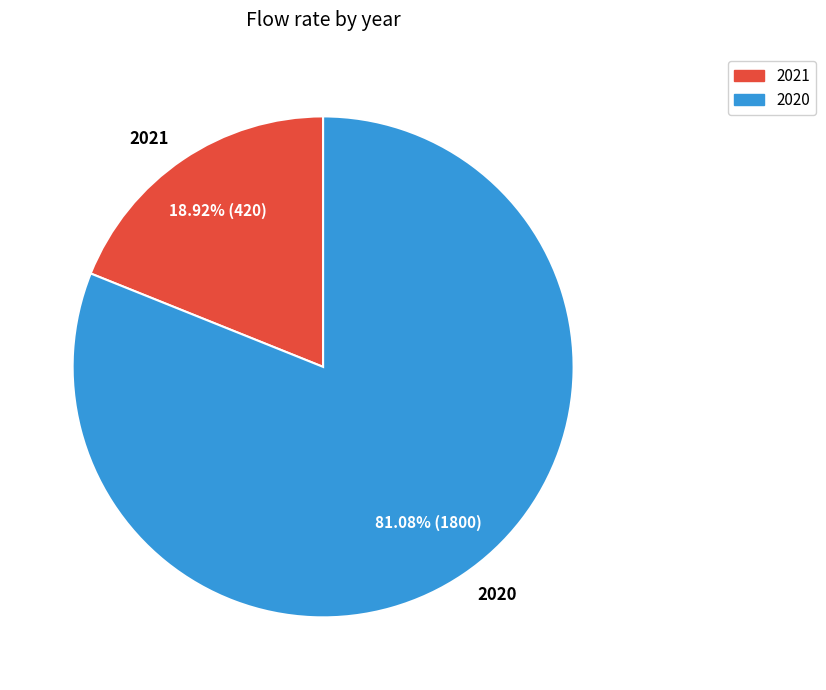

Does 2020 represent more than half of the total?

Yes